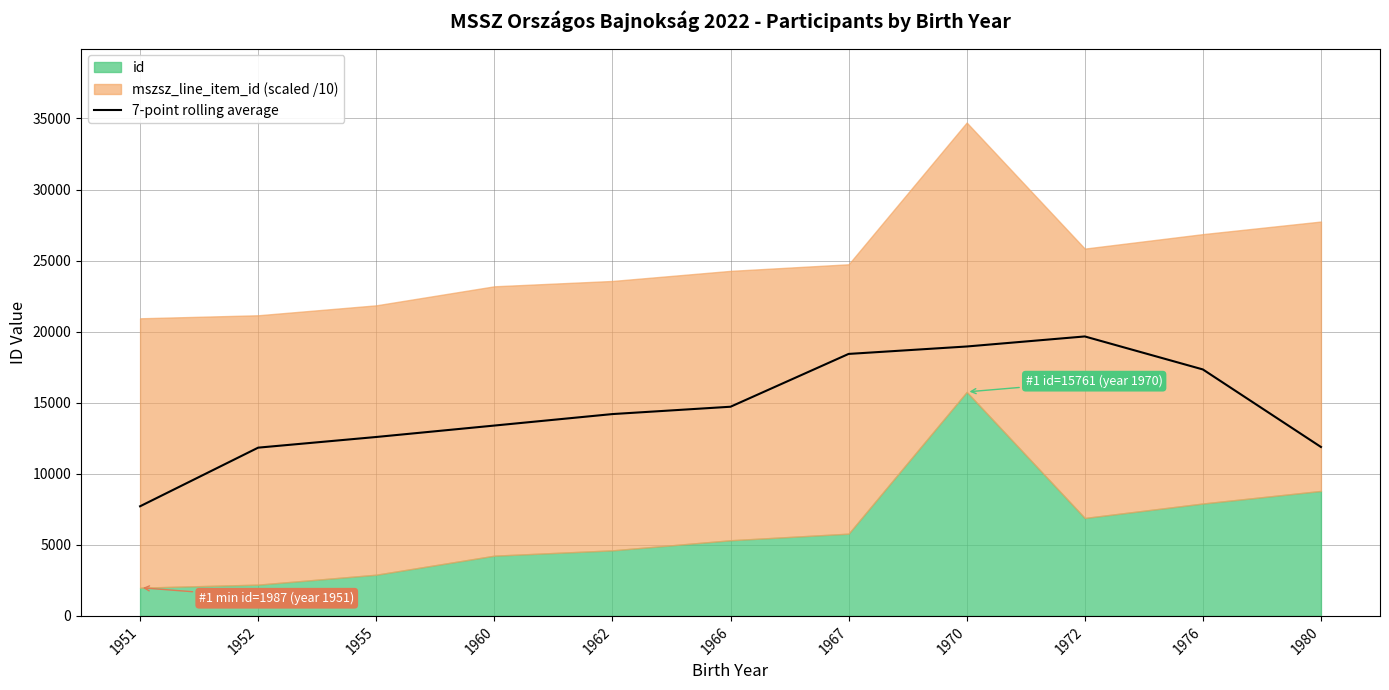

Where is the data nearest to the value 13688?

1960